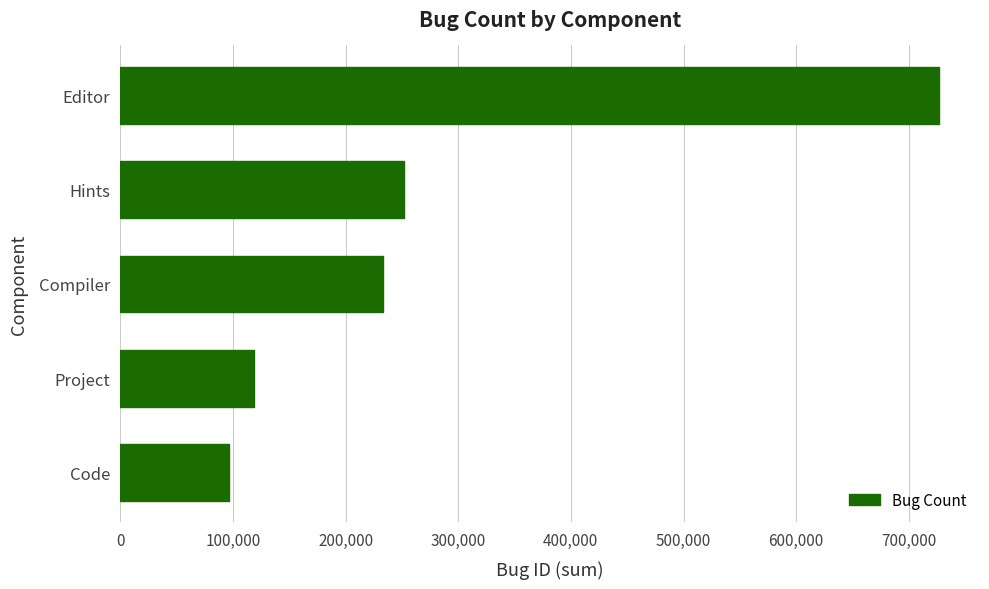

Reading bottom to top, transcribe all the data shown in this chart.

96680	118928	233098	251722	726818